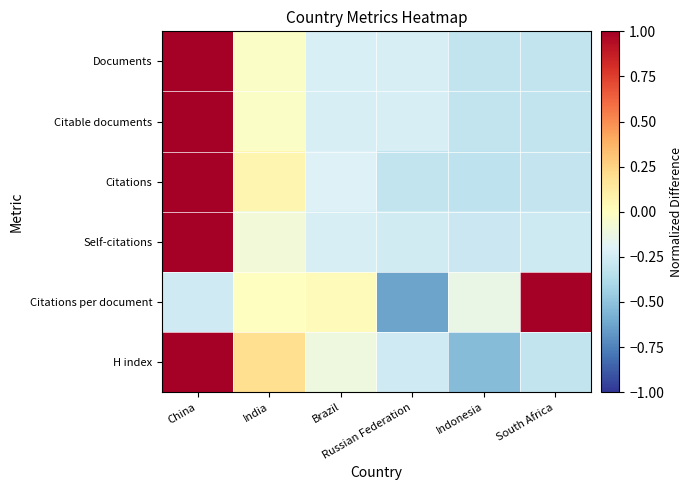

Which has a higher value, Brazil or Indonesia?

Brazil